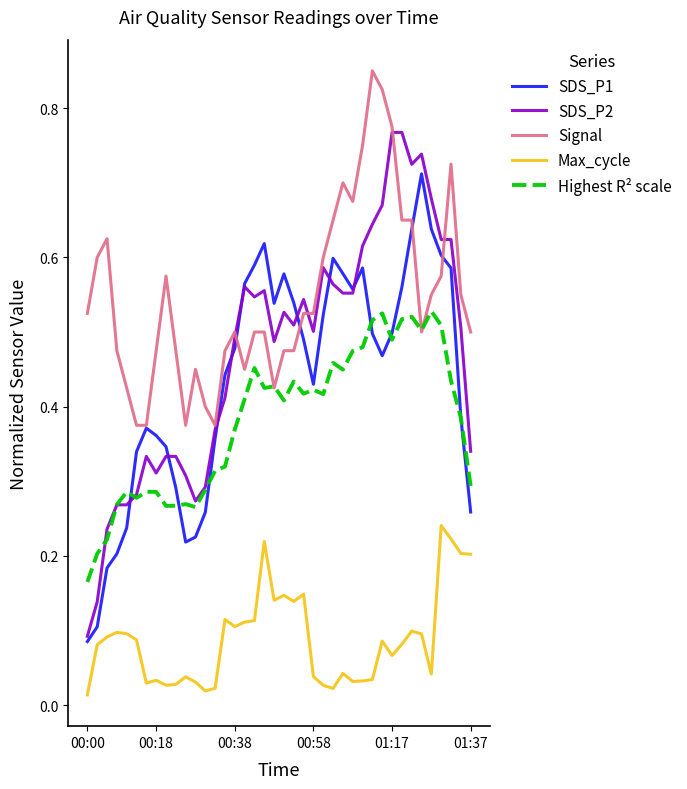

List the series in order of their peak value, lowest first.

Max_cycle, Highest R² scale, SDS_P1, SDS_P2, Signal